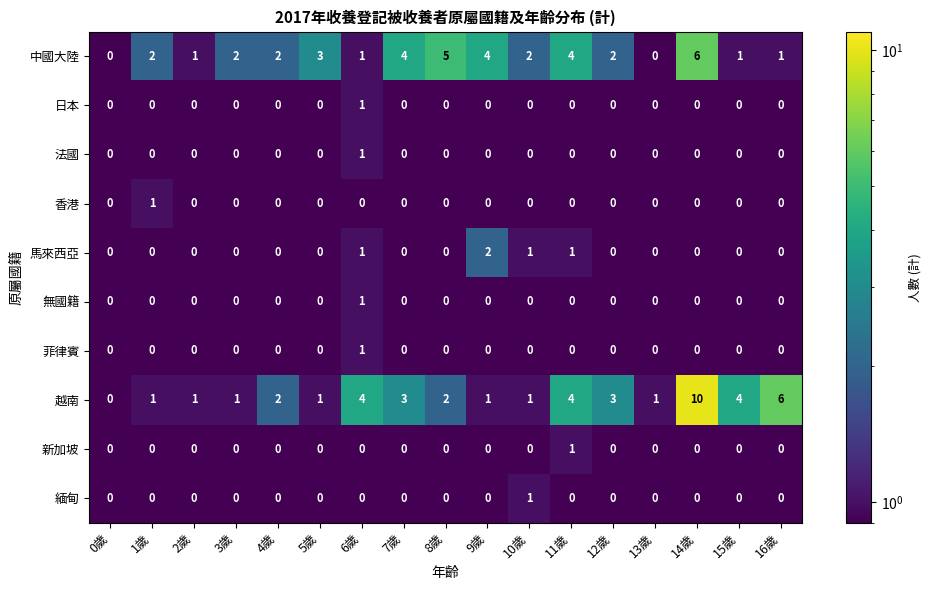

True or false: 法國 has a value of 0 at 2歲.

True